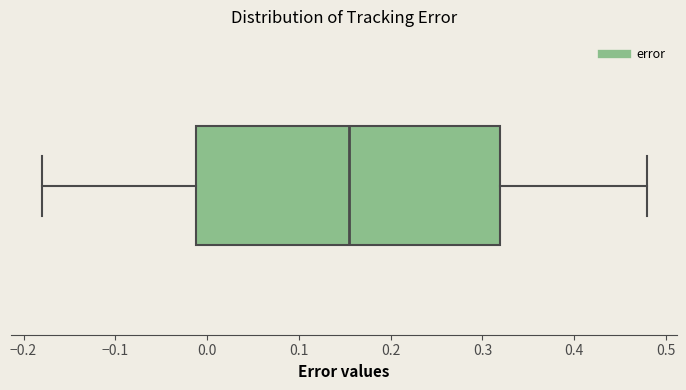

Where does the left whisker of the box end on the x-axis? The values are not printed on the chart, so give them approximately, as read against the axis.

-0.18